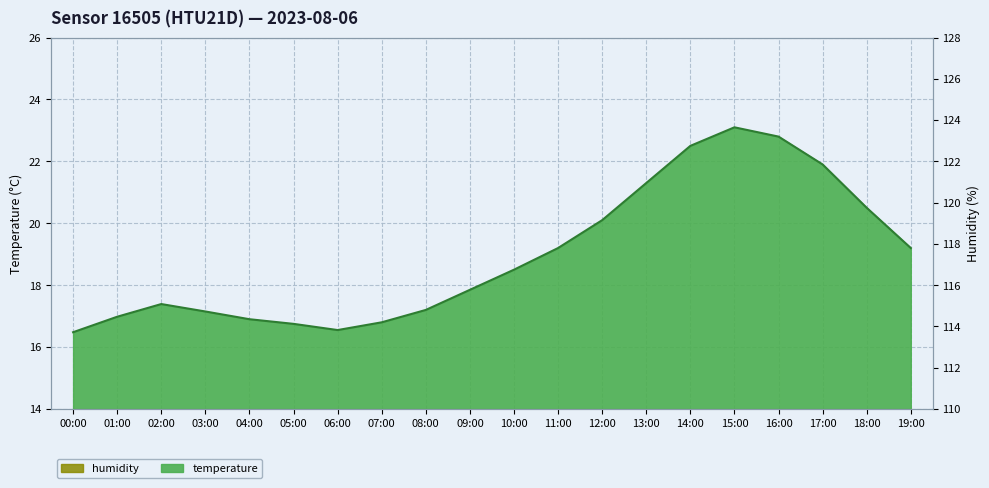

What is the change in value from 07:00 to 15:00?

+6.3